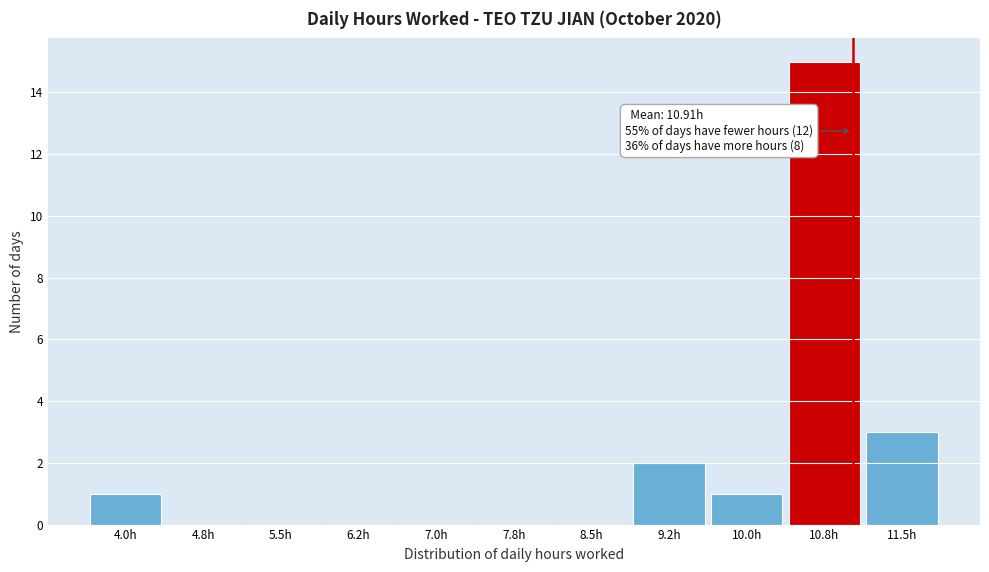

Reading left to right, extract all data points from this chart.

4.0h=1	4.8h=0	5.5h=0	6.2h=0	7.0h=0	7.8h=0	8.5h=0	9.2h=2	10.0h=1	10.8h=15	11.5h=3